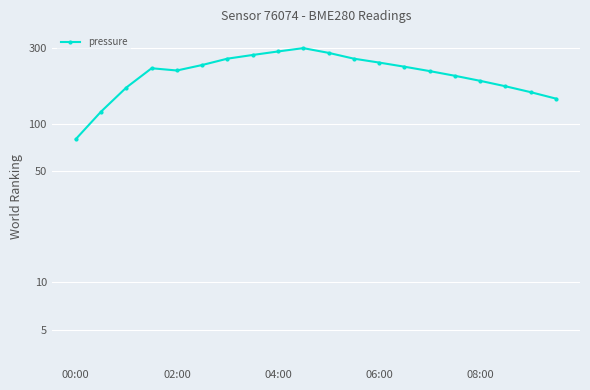

The value at 17 is 172.4. True or false?

True